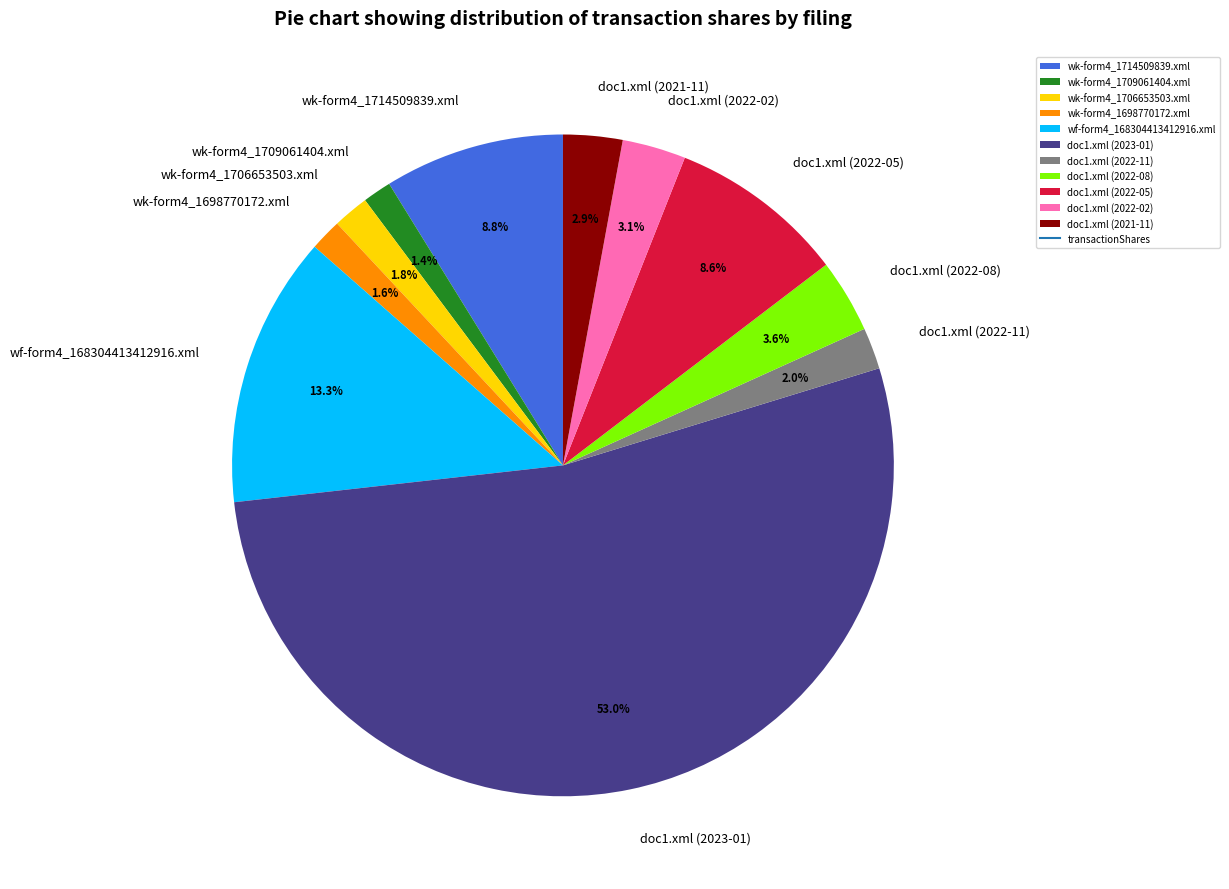

Combined, do wk-form4_1709061404.xml and doc1.xml (2022-05) account for over 50%?

No